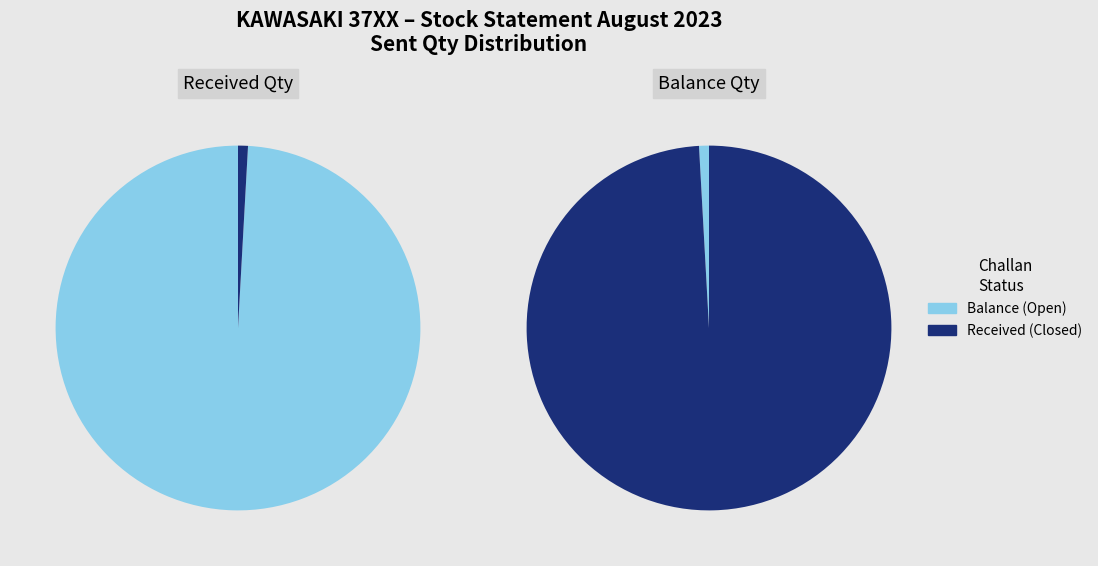

Which series has the widest spread of values?

CLOSED